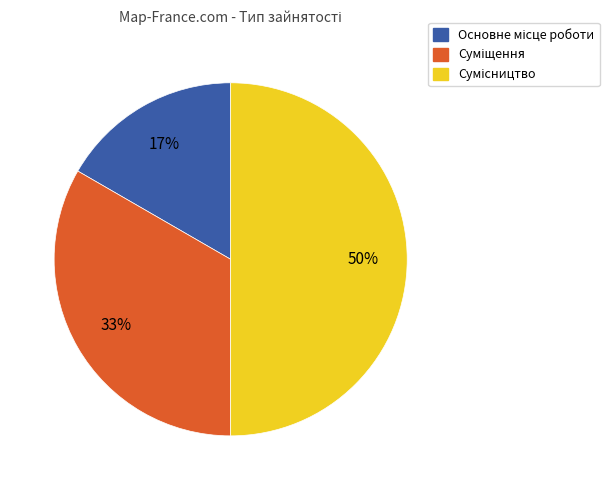

To the nearest percent, what is the difference between the largest and smallest slice percentages?

33%